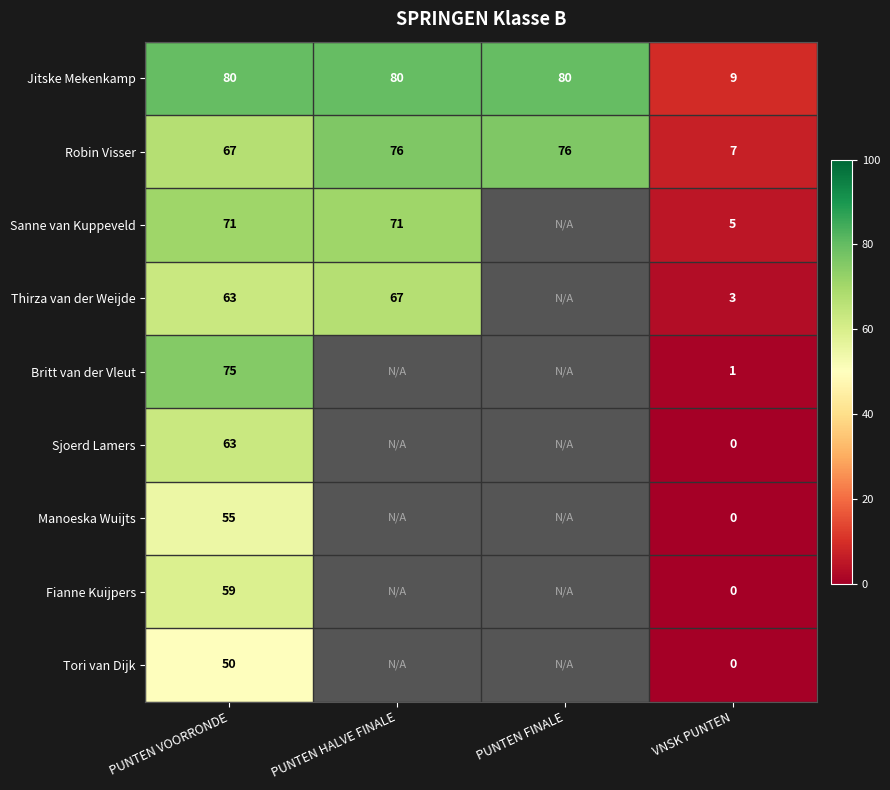

Which has a higher value, PUNTEN VOORRONDE or PUNTEN HALVE FINALE?

PUNTEN HALVE FINALE